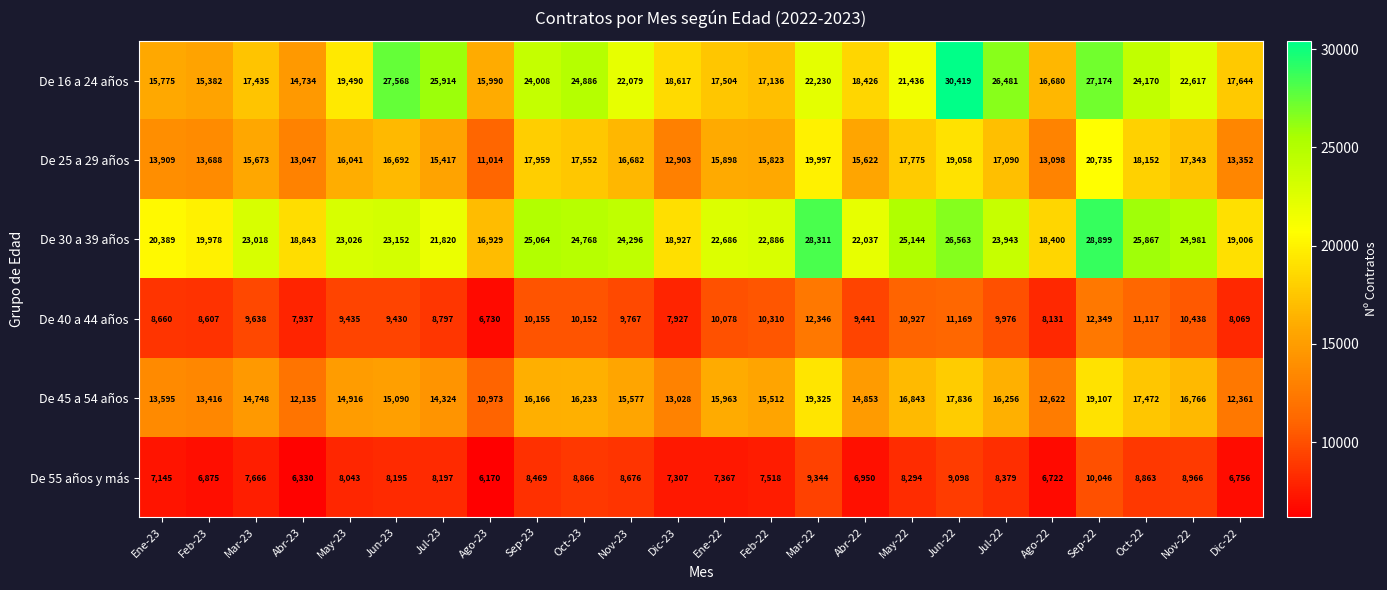

At how many categories does at least one series exceed 24093?

12